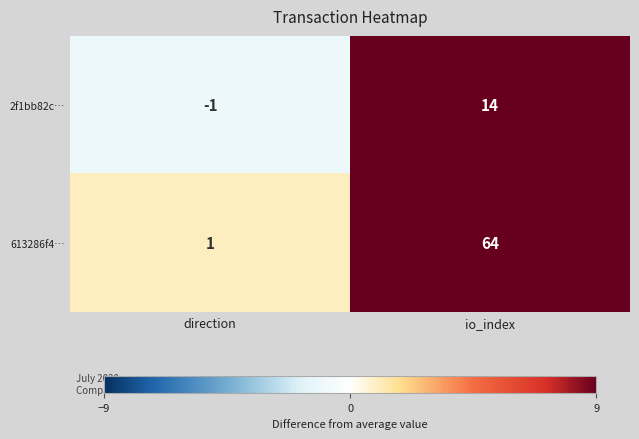

List the series in order of their peak value, highest first.

613286f4…, 2f1bb82c…